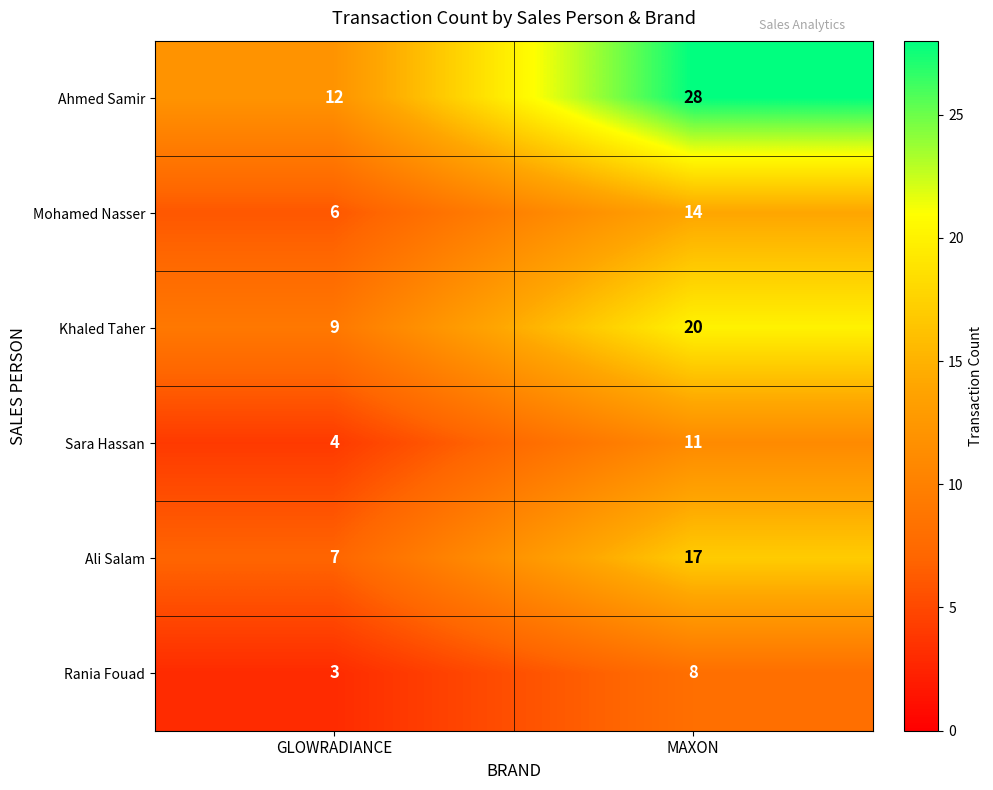

How many values in the Ali Salam series are below 17?

1